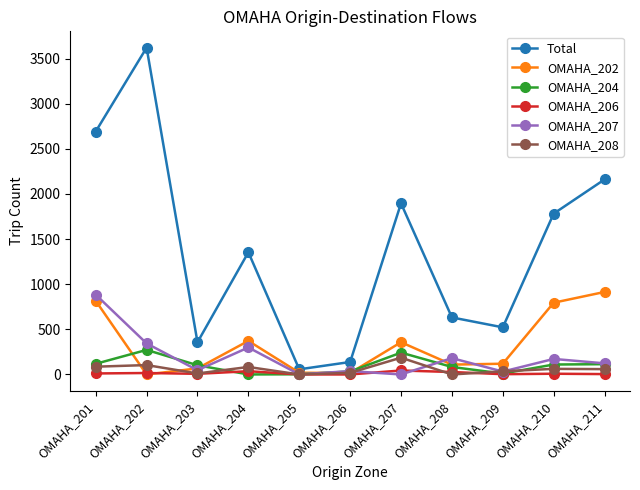

Count the number of data series in this chart.

6